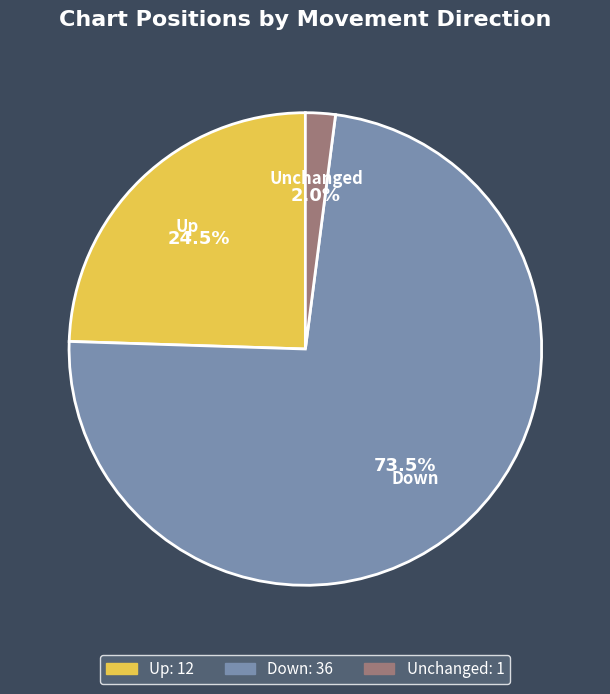

What is the majority slice?

Down